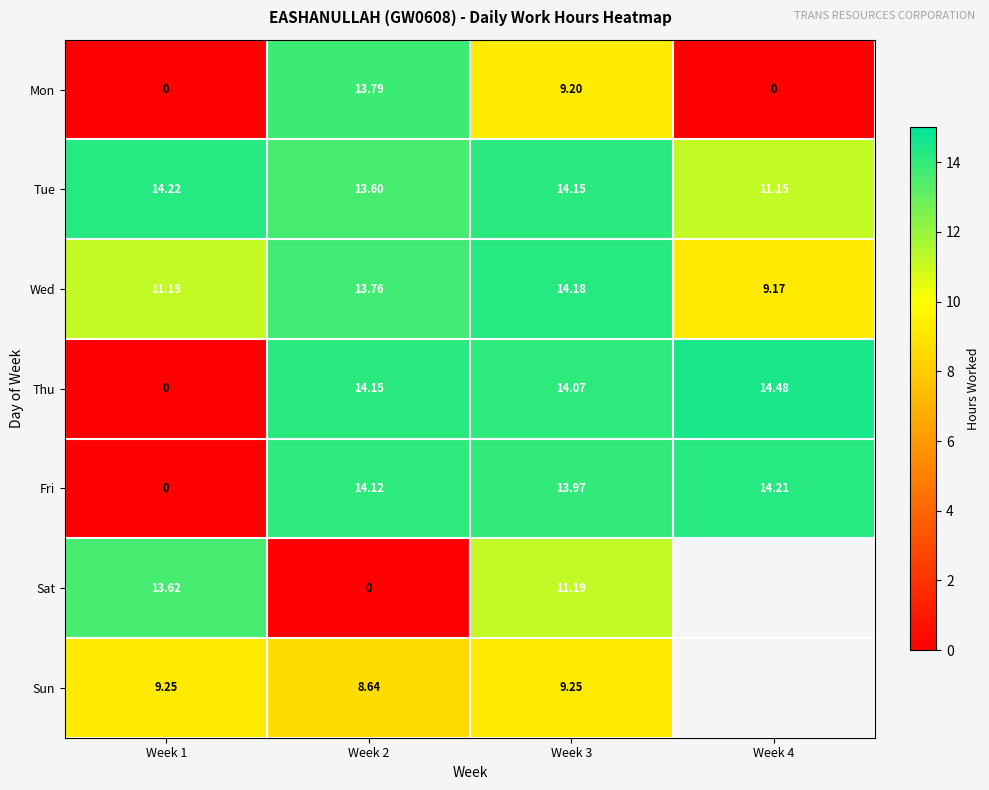

At how many categories does at least one series exceed 8?

4